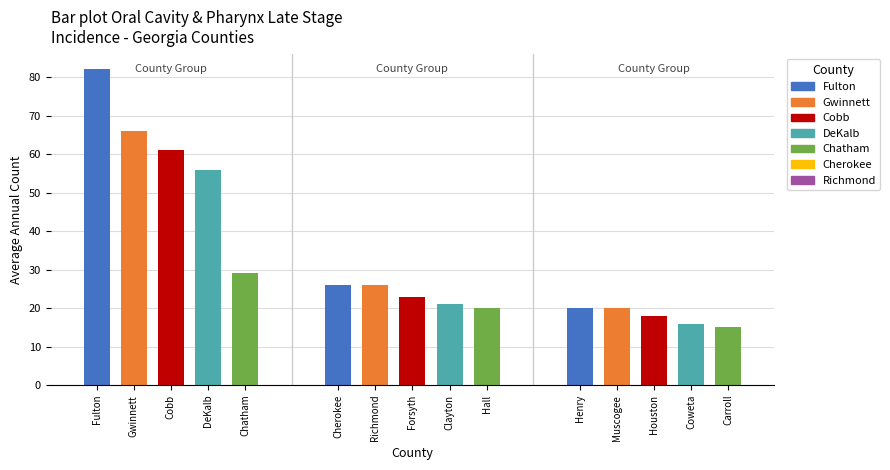

What is the difference between the values at Henry County and Chatham County?

9